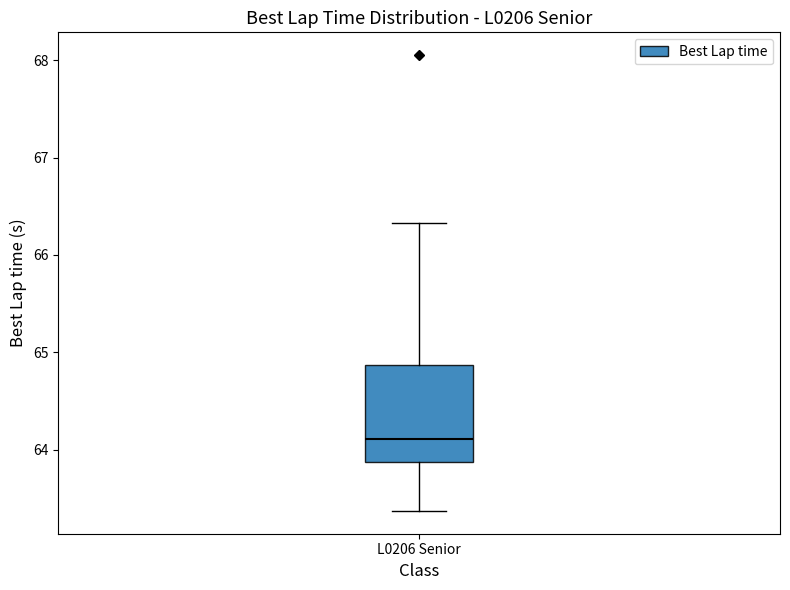

Read this box plot against the y-axis: the position of the median line, the range covered by the box, and the ends of both whiskers. The values are not printed on the chart, so give them approximately, as read against the axis.

median 64.1, box 63.9 to 64.9, whiskers 63.4 to 66.3